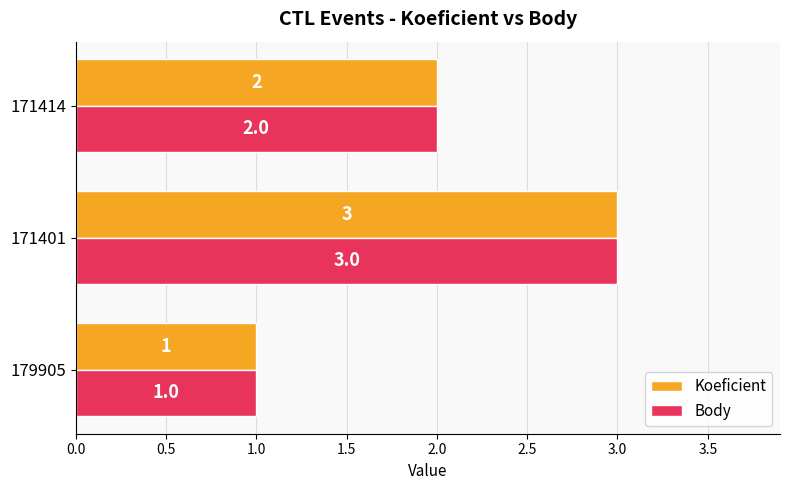

Where is Koeficient nearest to the value 2?

171414